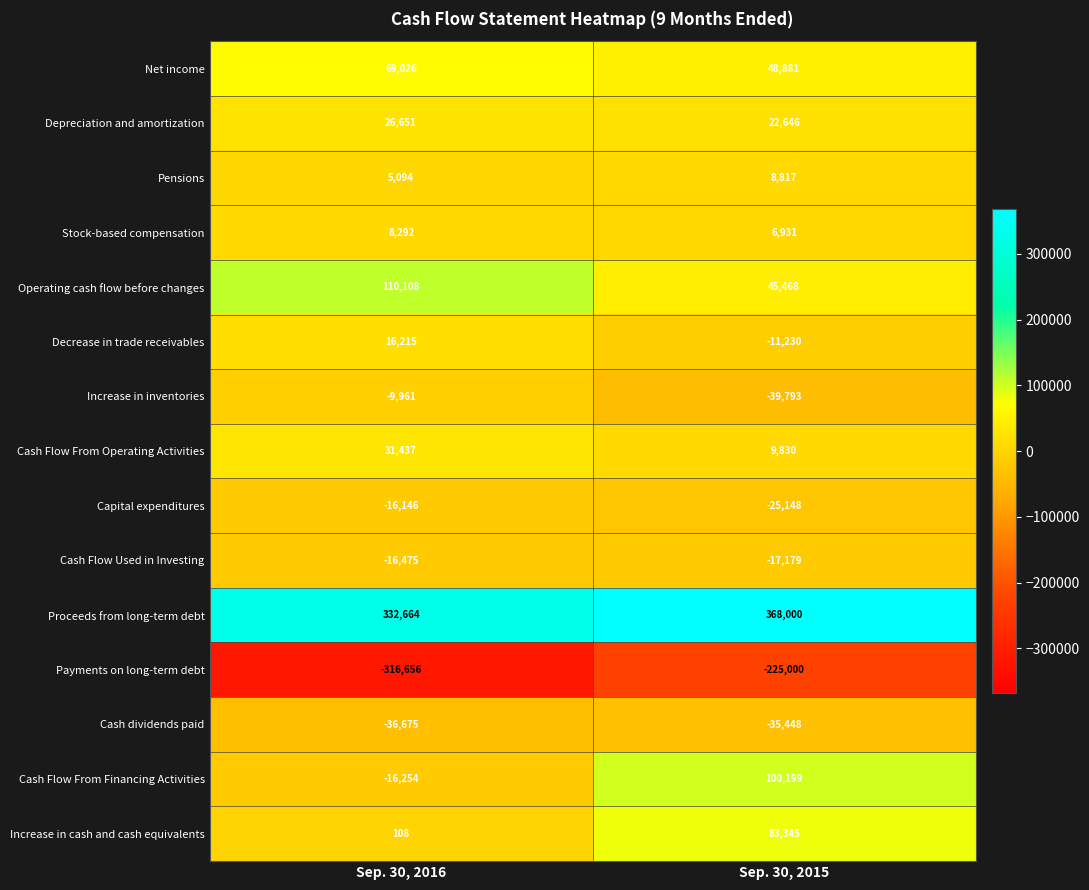

What is the sum of all Operating cash flow before changes values?

155576